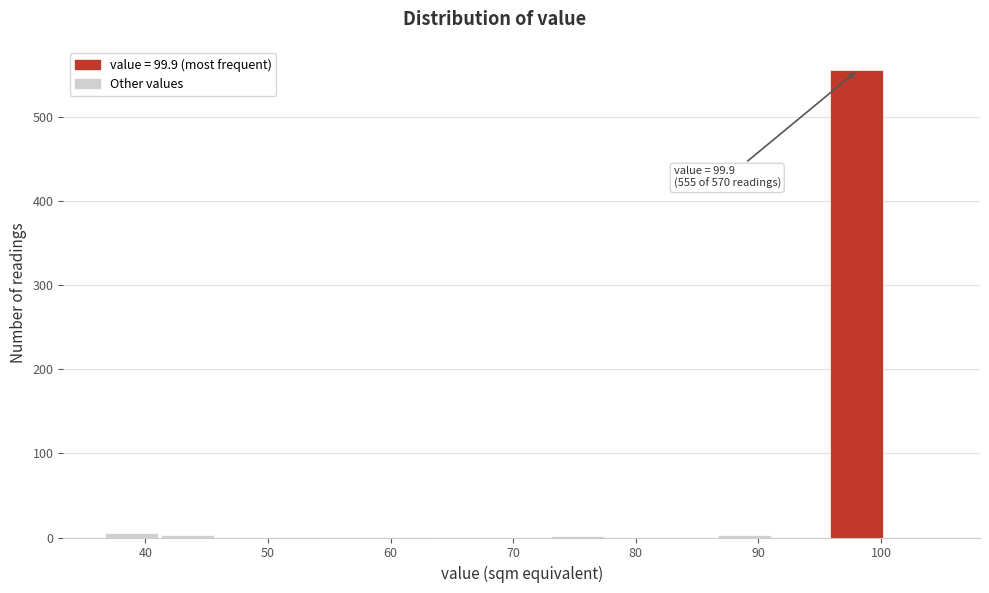

Over which range of the x-axis is the bar tallest?

96 to 100